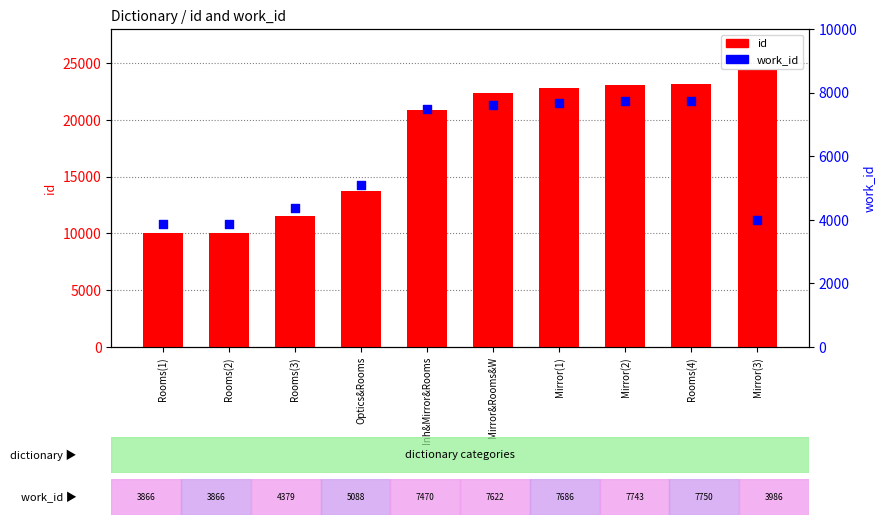

Which series has the largest total across all categories?

id